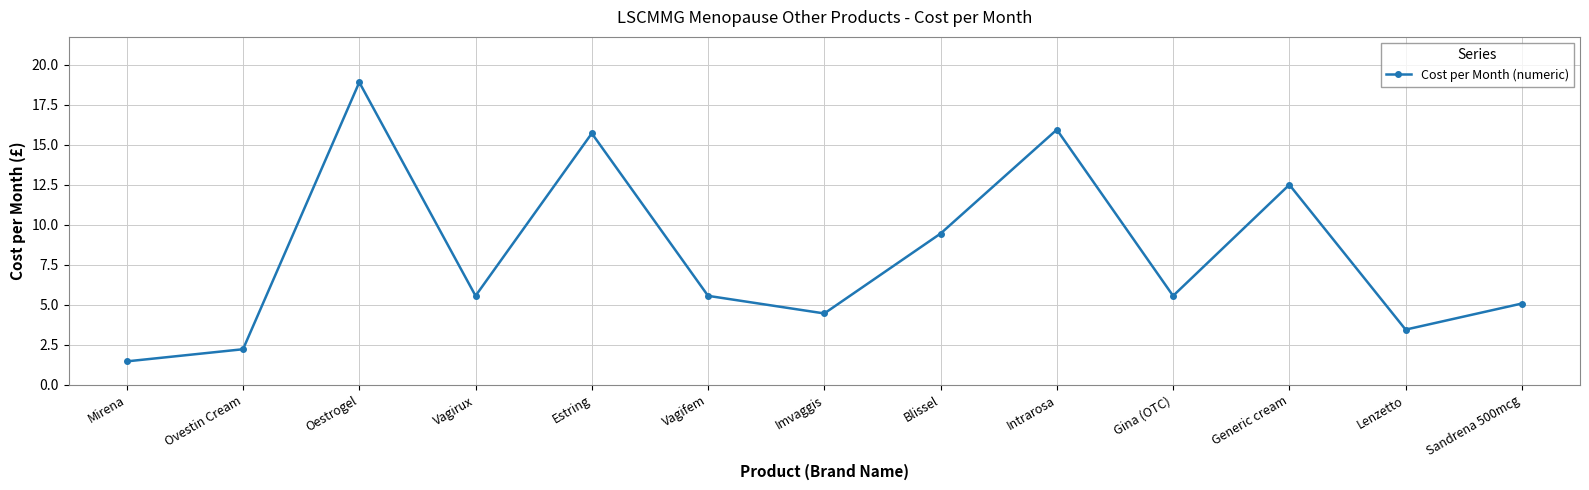

How many series are shown in this chart?

1